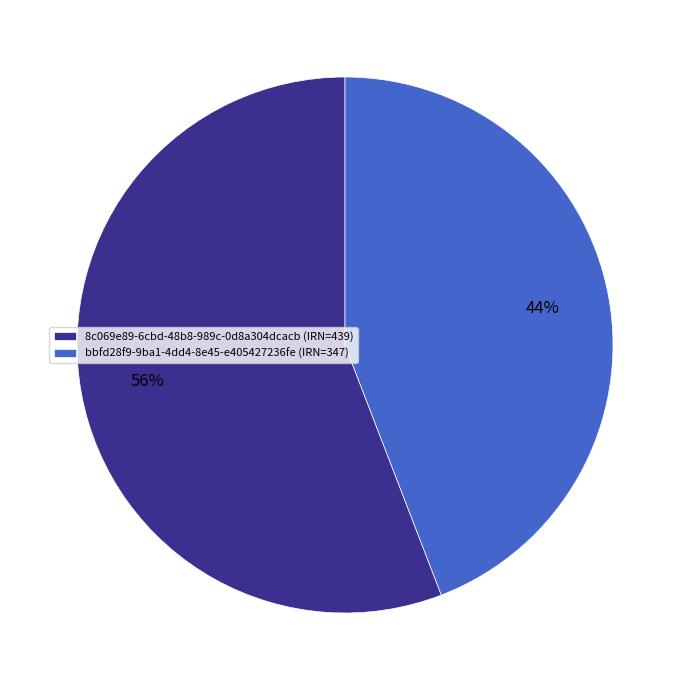

What is the largest slice in the pie chart?

8c069e89-6cbd-48b8-989c-0d8a304dcacb